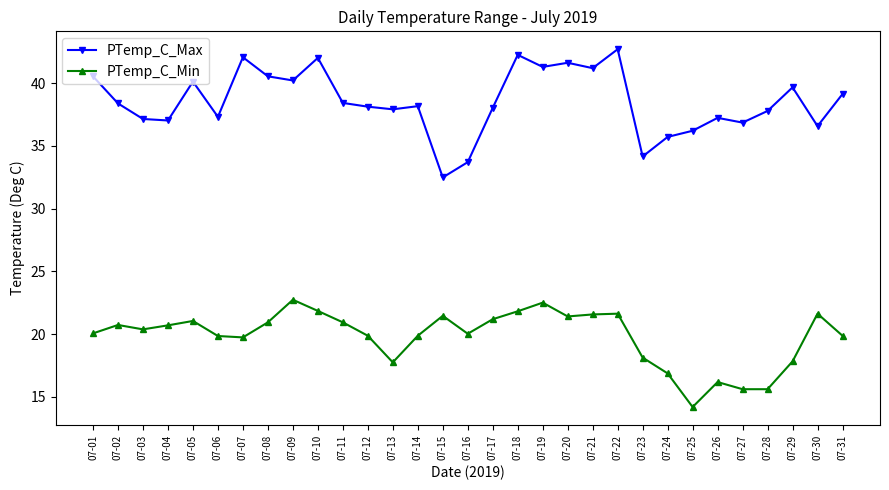

Is this an area chart (filled region under the line)?

No